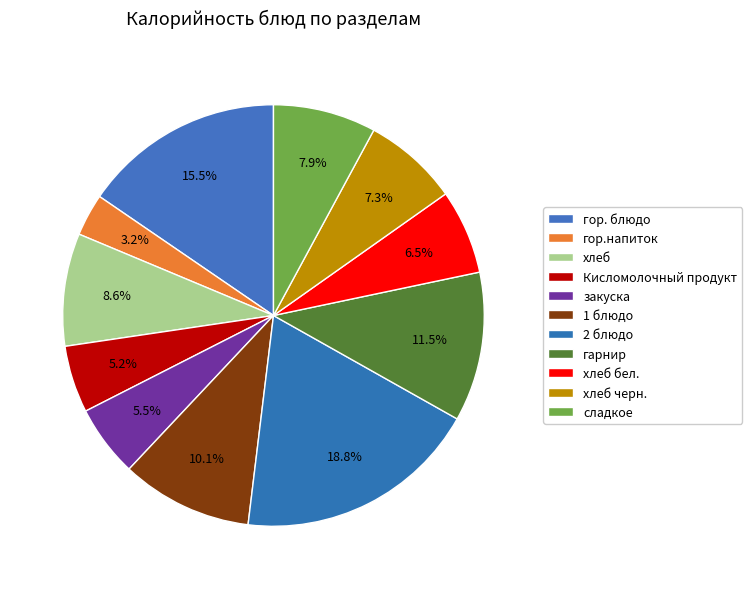

How many segments does this pie chart have?

11